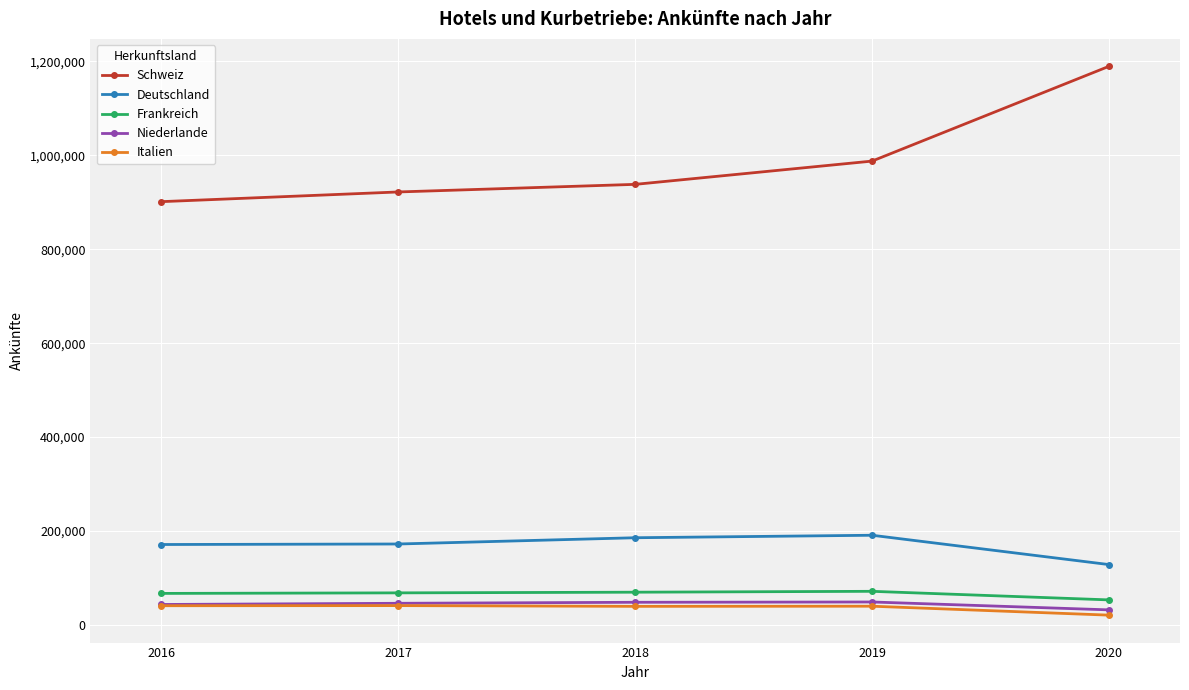

How many distinct data groups are displayed?

5